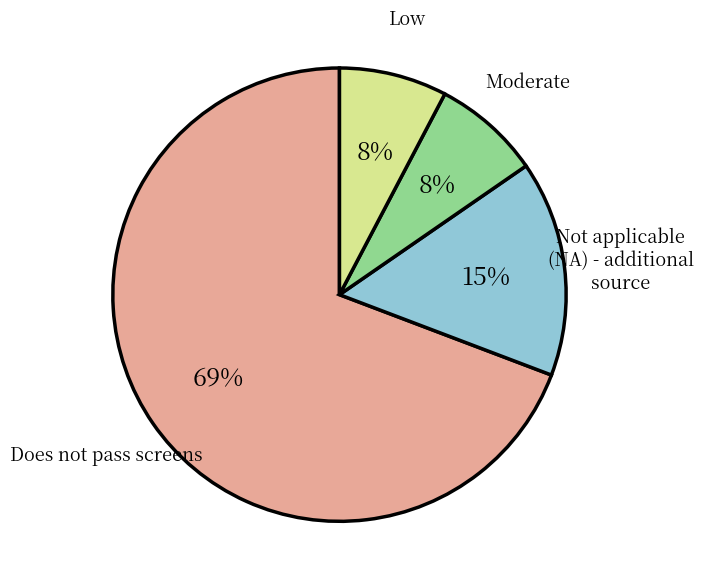

Which has a higher value, Does not pass screens or Low?

Does not pass screens